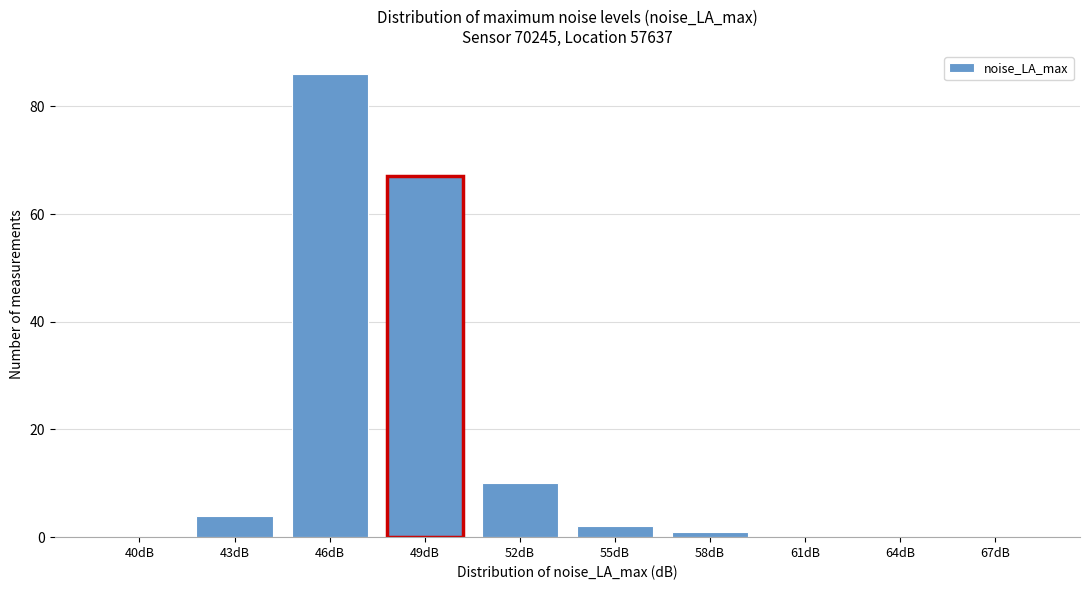

Reading left to right, extract all data points from this chart.

40dB=0	43dB=4	46dB=86	49dB=67	52dB=10	55dB=2	58dB=1	61dB=0	64dB=0	67dB=0